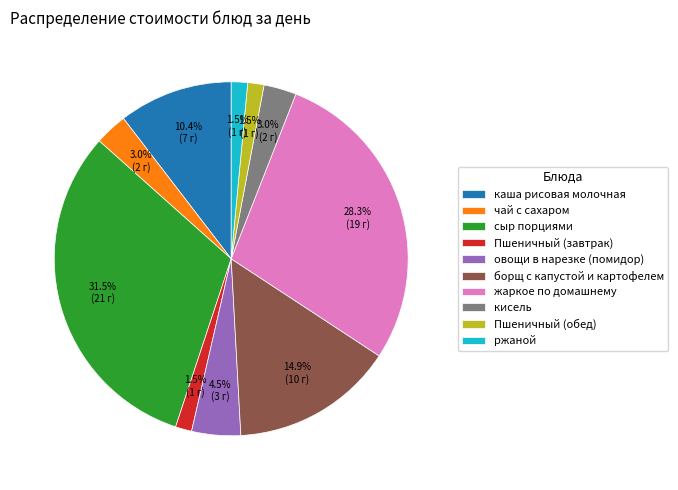

Approximately how many times larger is the value at жаркое по домашнему compared to каша рисовая молочная?

2.7